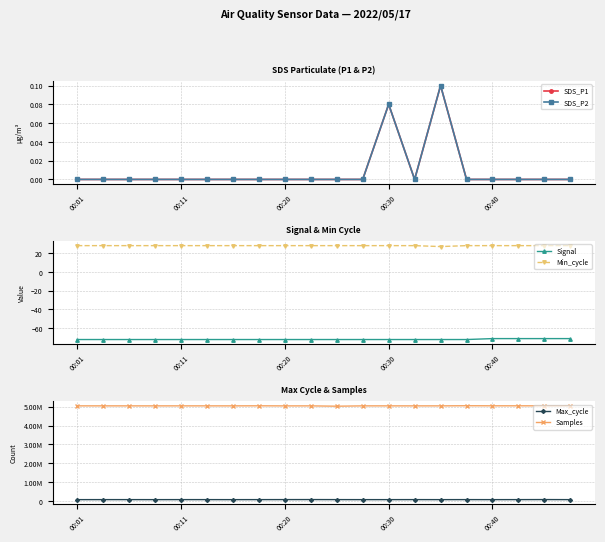

Which series has the largest total across all categories?

Samples